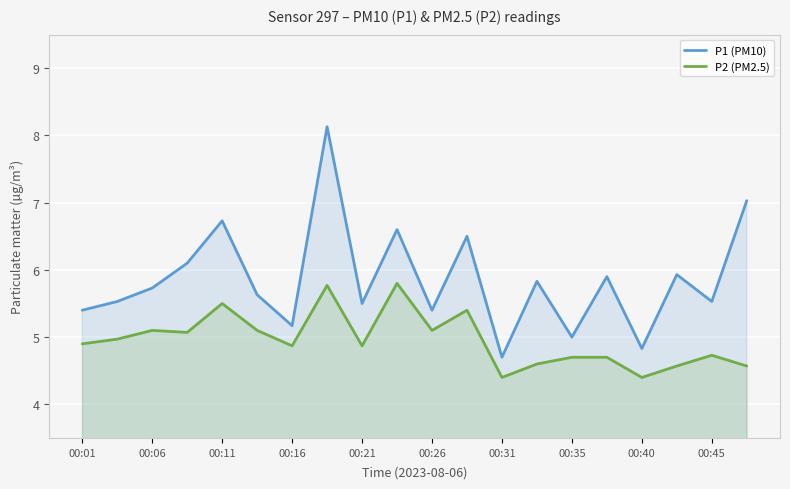

Count the number of categories in the chart.

20